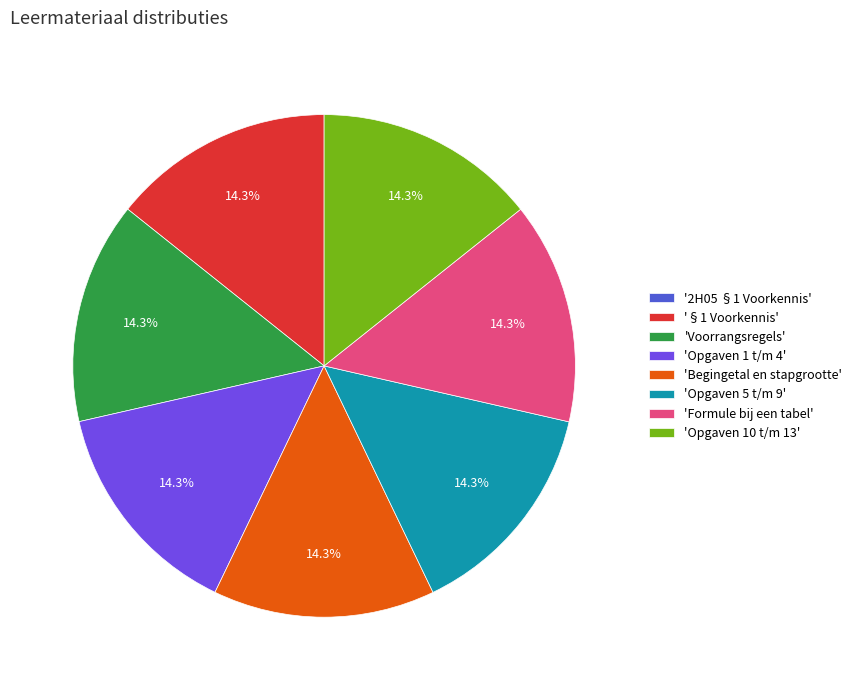

Is there any slice that represents more than half of the pie?

No